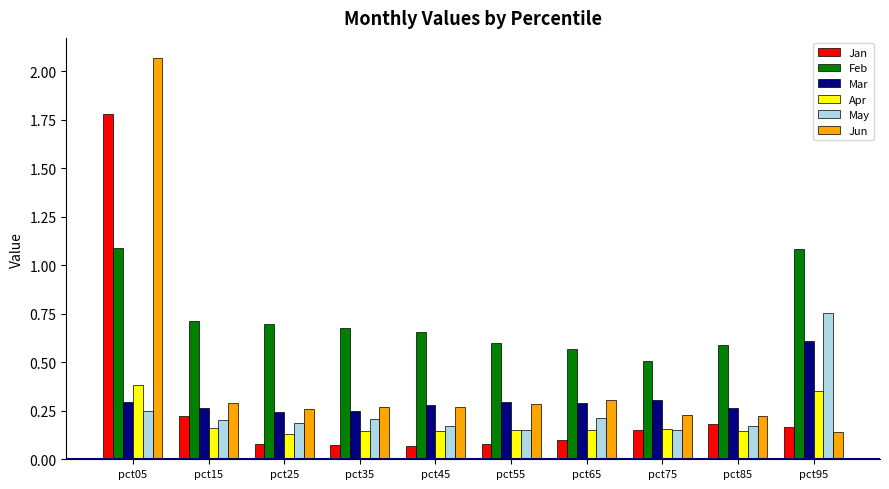

Which series changed the most between pct25 and pct55?

Feb